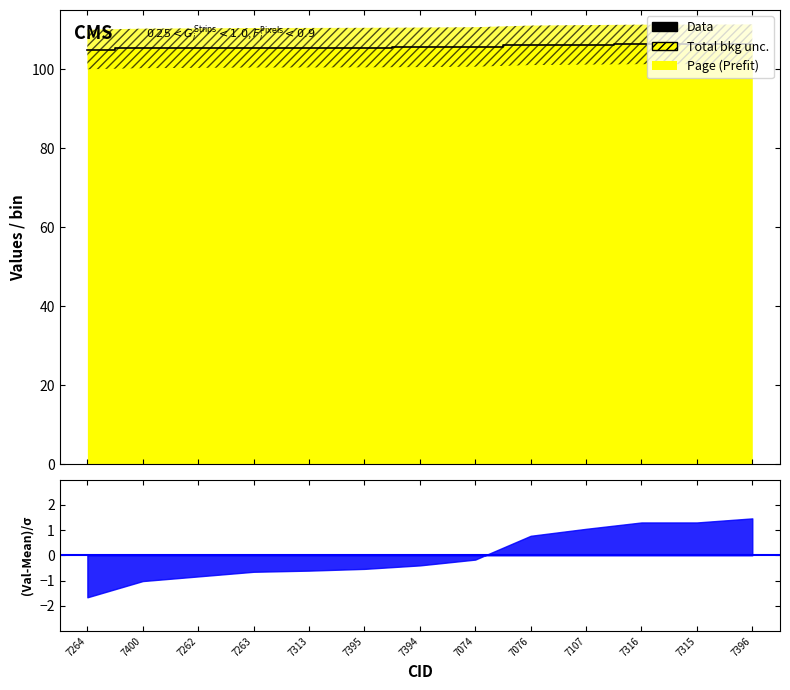

What is the label of the 6th point from the right?

7074